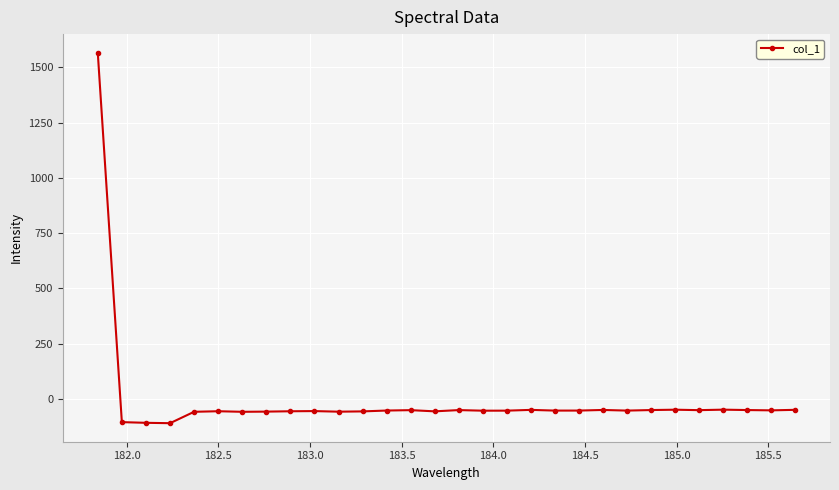

What is the smallest value displayed?

-110.2